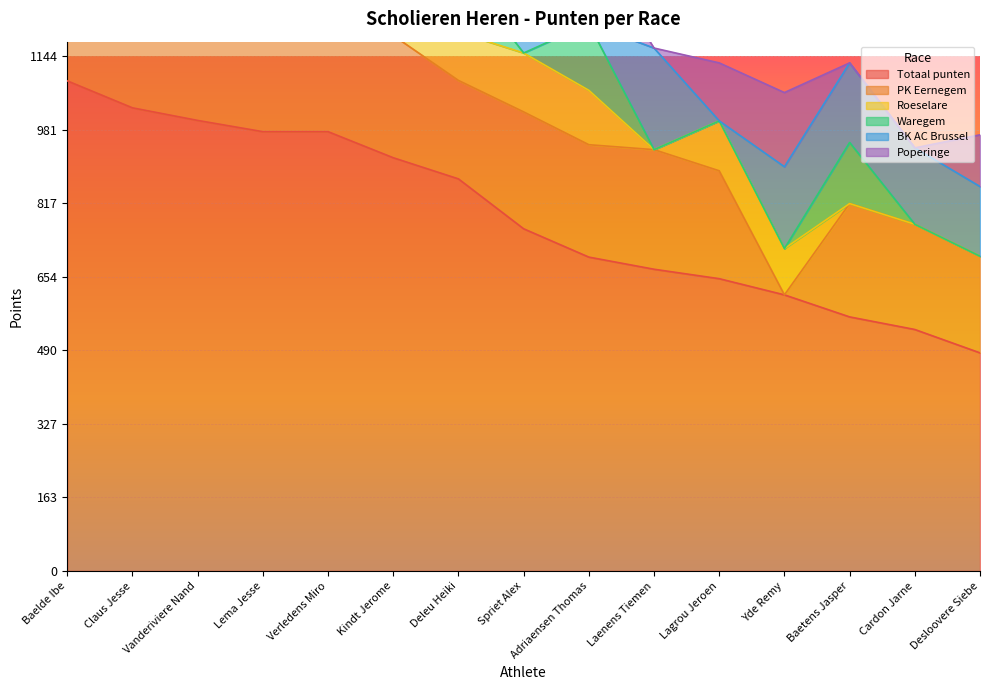

What is the sum of all PK Eernegem values?

3530